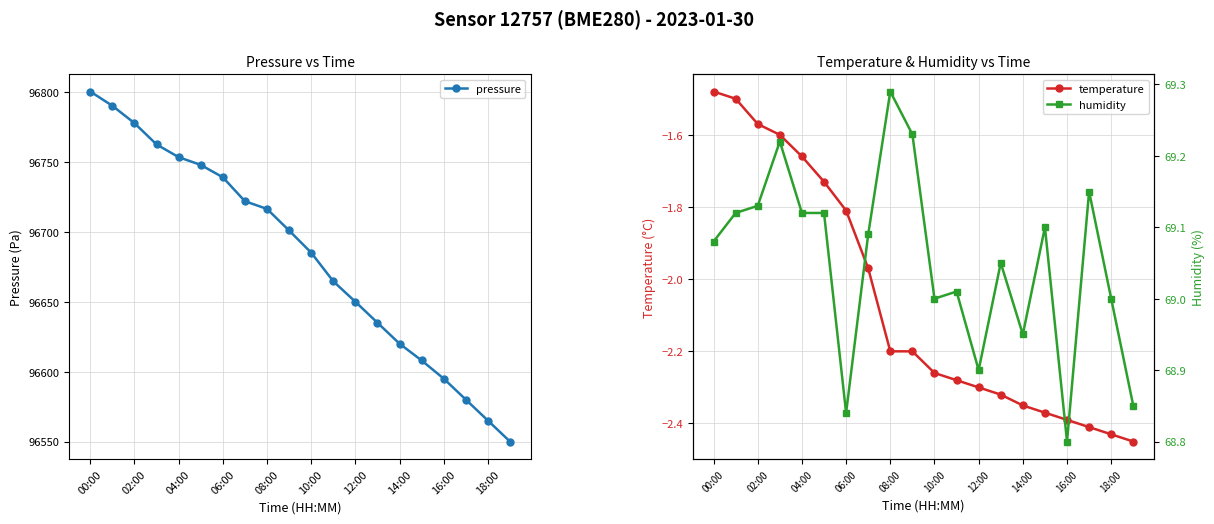

Rank the series at 11 from lowest to highest value.

temperature, humidity, pressure